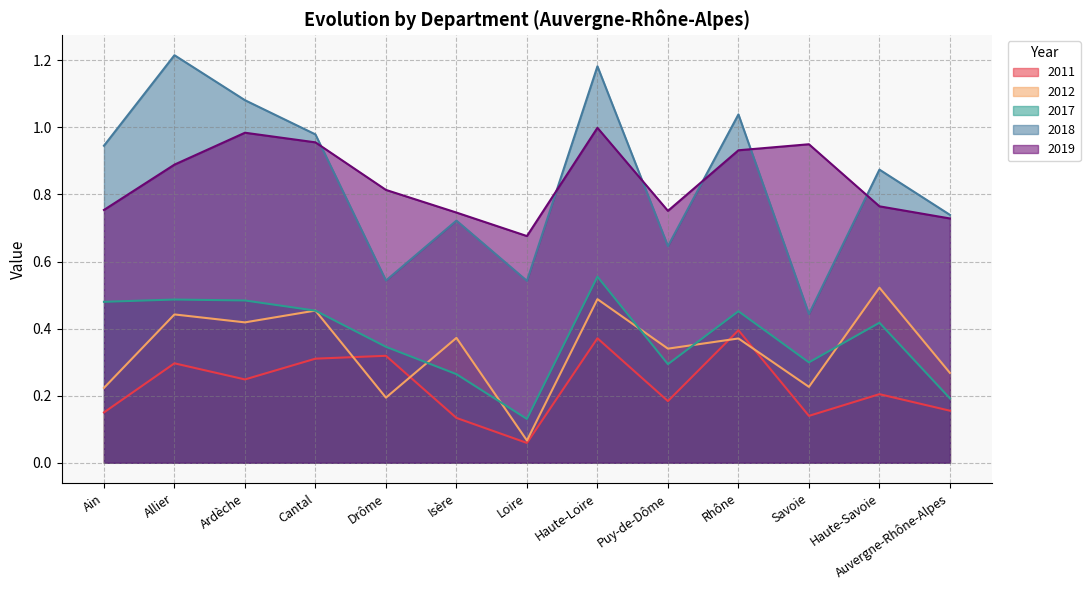

What is the difference between the second highest and minimum values in the 2017 series?

0.4